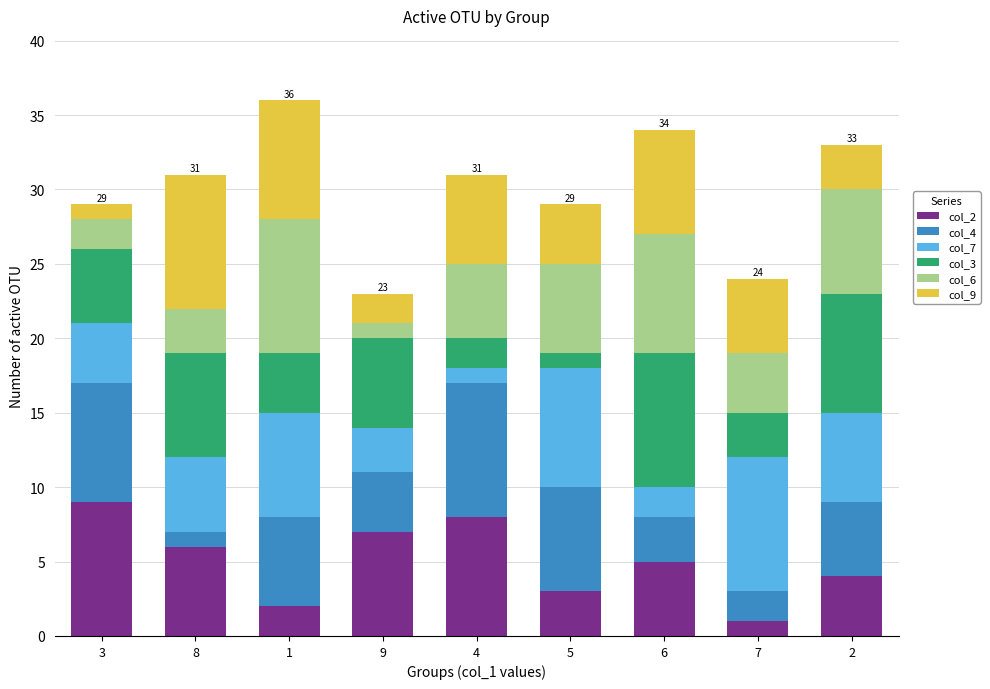

The value of col_2 at 3 is 2. True or false?

False